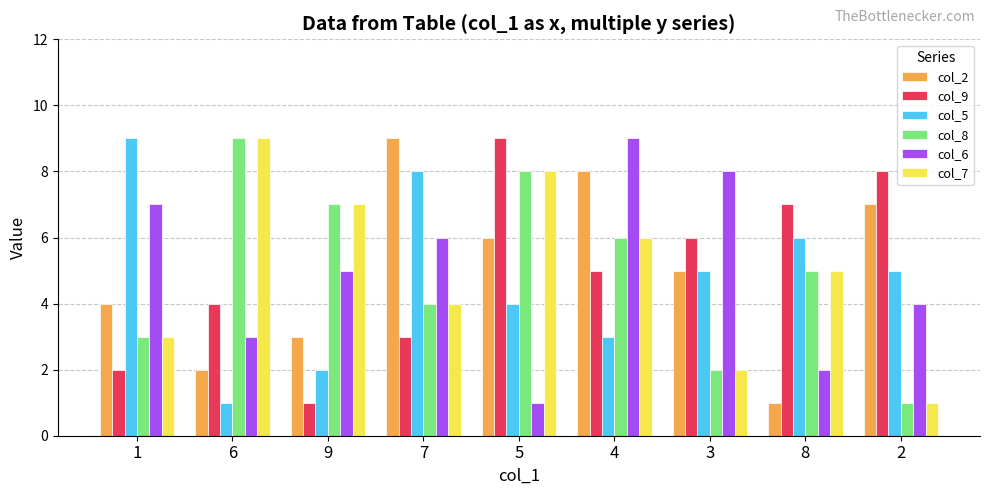

What is the label of the 8th bar from the right?

6